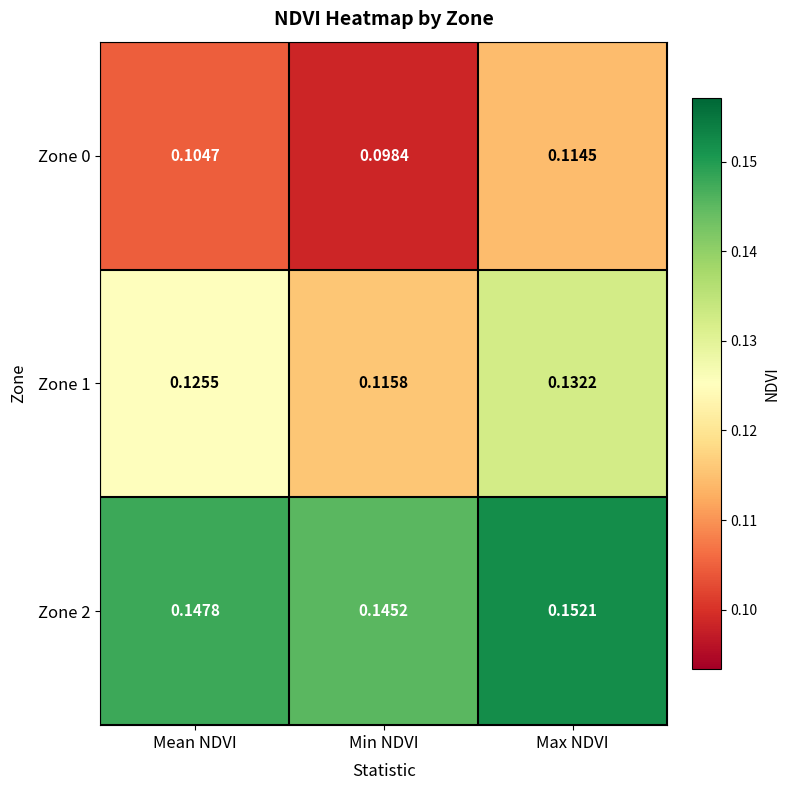

Is the value of Zone 2 at Max NDVI greater than the value of Zone 0 at Max NDVI?

Yes